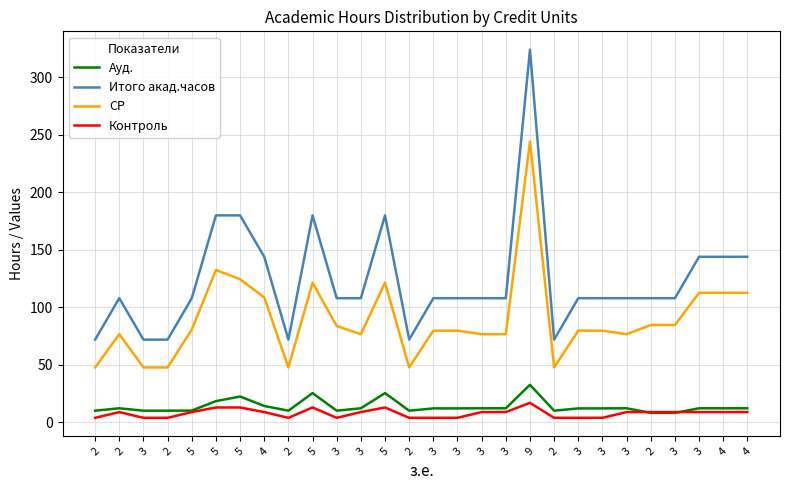

True or false: СР has a value of 132.5 at 5.

True